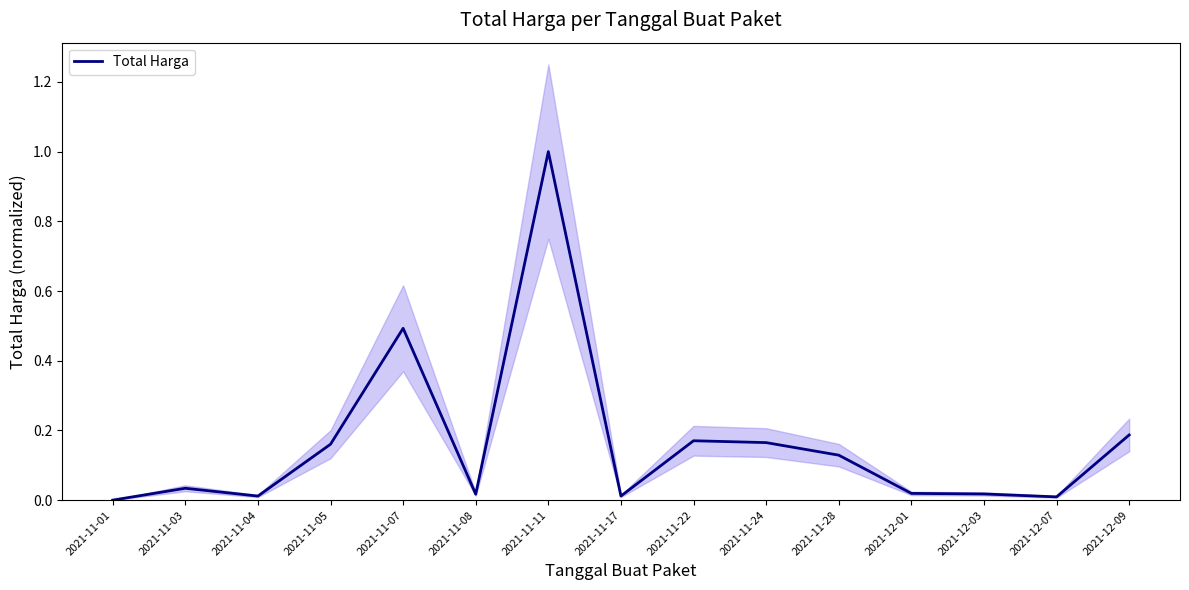

Rank the categories by value from highest to lowest.

2021-11-11, 2021-11-07, 2021-12-09, 2021-11-22, 2021-11-24, 2021-11-05, 2021-11-28, 2021-11-03, 2021-12-01, 2021-12-03, 2021-11-08, 2021-11-17, 2021-11-04, 2021-12-07, 2021-11-01